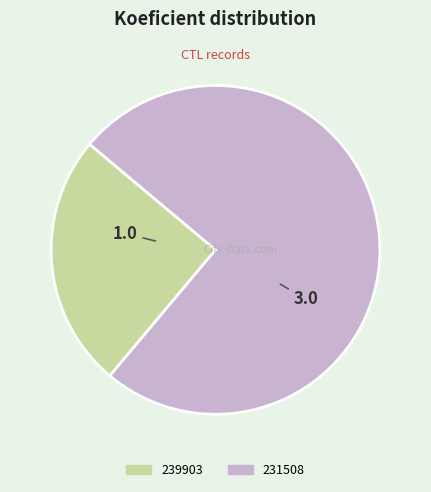

Combined, do 231508 and 239903 account for over 50%?

Yes